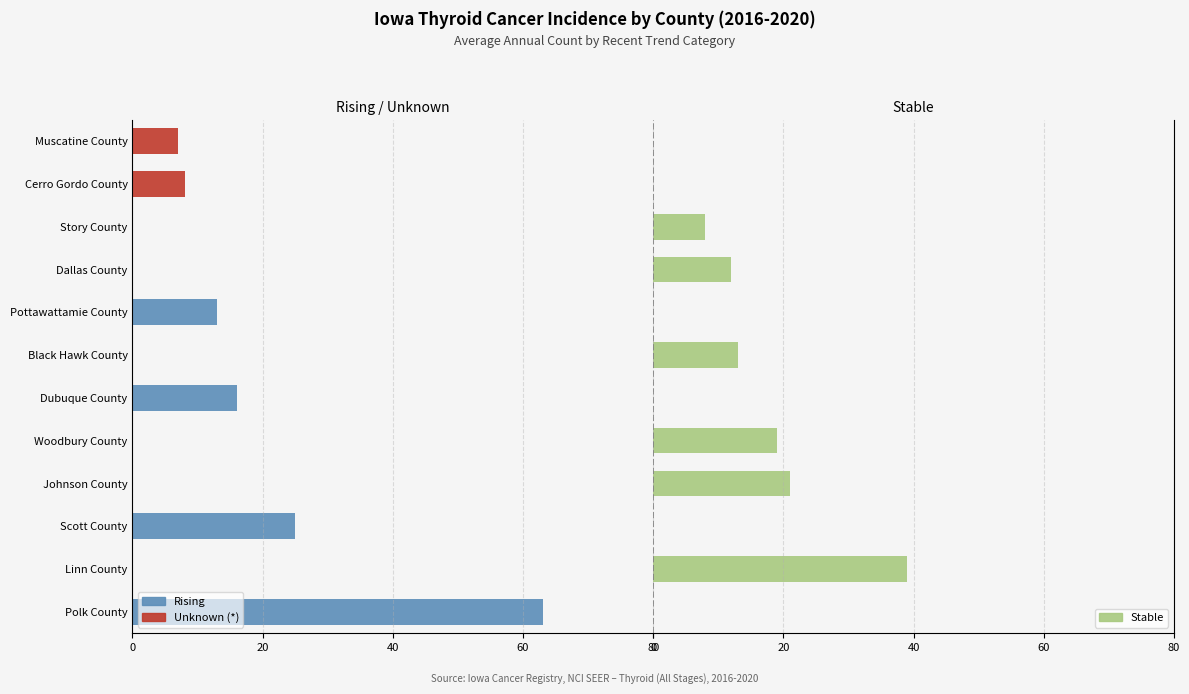

What is the highest value of the Stable series?

39